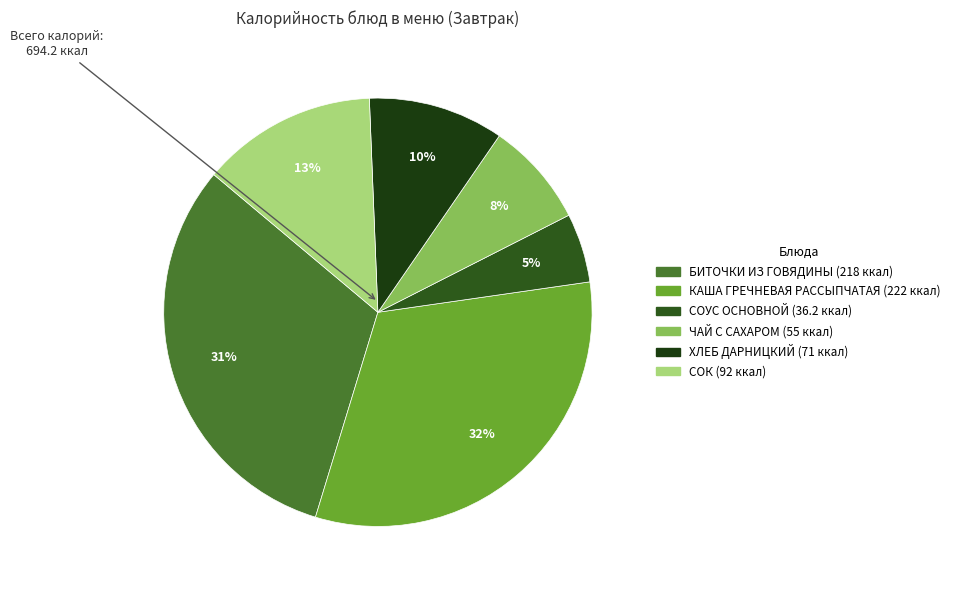

Which slice is the smallest?

СОУС ОСНОВНОЙ